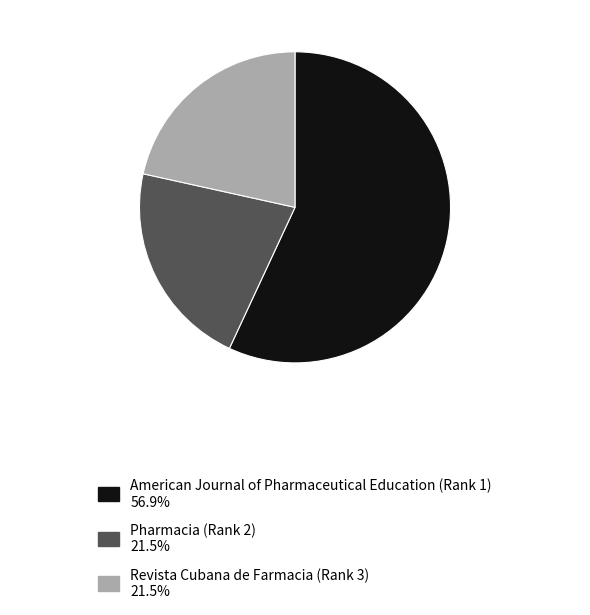

Is the sum of American Journal of Pharmaceutical Education (Rank 1) 56.9% and Pharmacia (Rank 2) 21.5% greater than half?

Yes